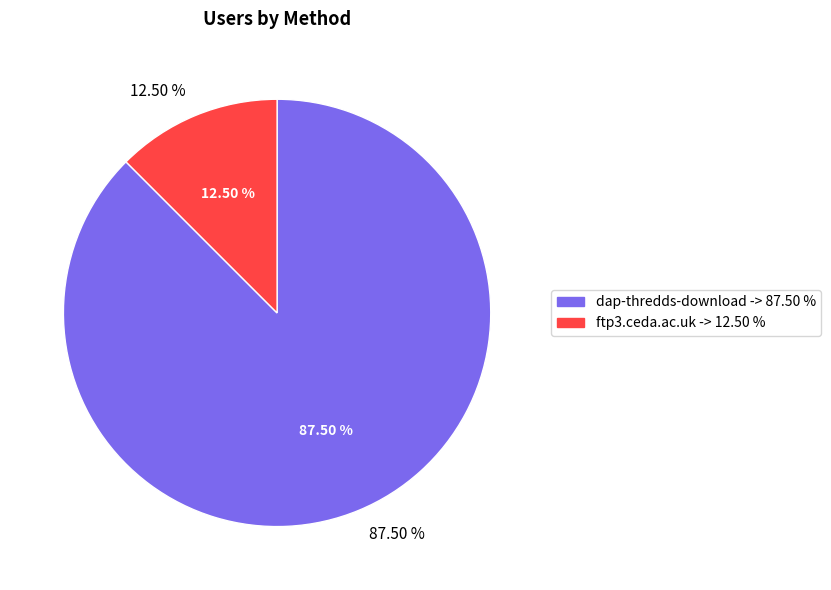

To the nearest percent, what is the difference between the dap-thredds-download and ftp3.ceda.ac.uk slice percentages?

75%